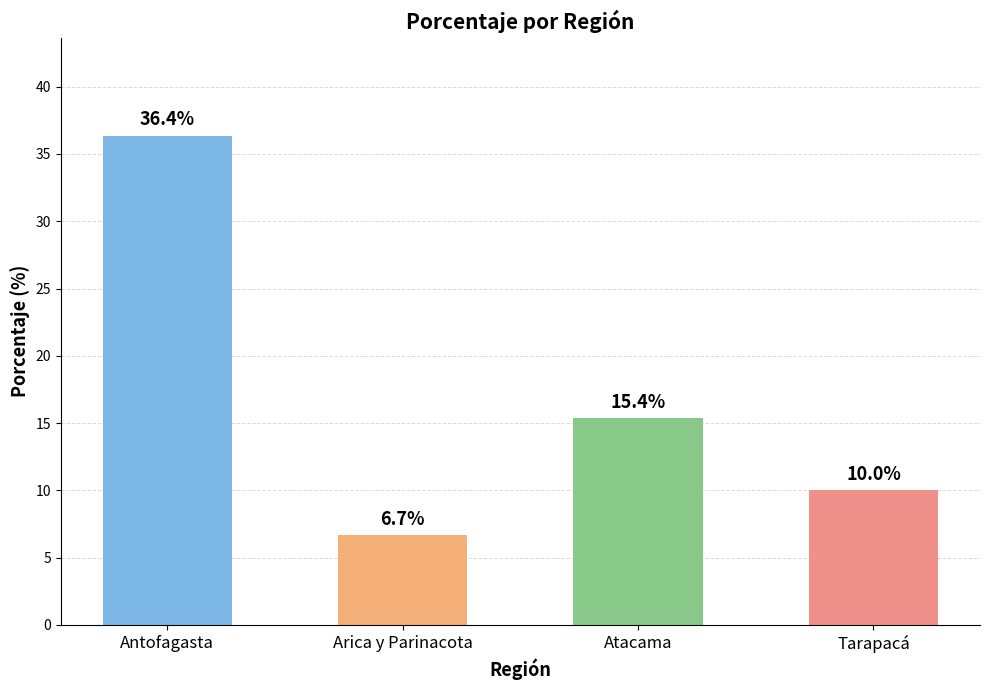

What is the value of the 1st bar from the left?

36.4